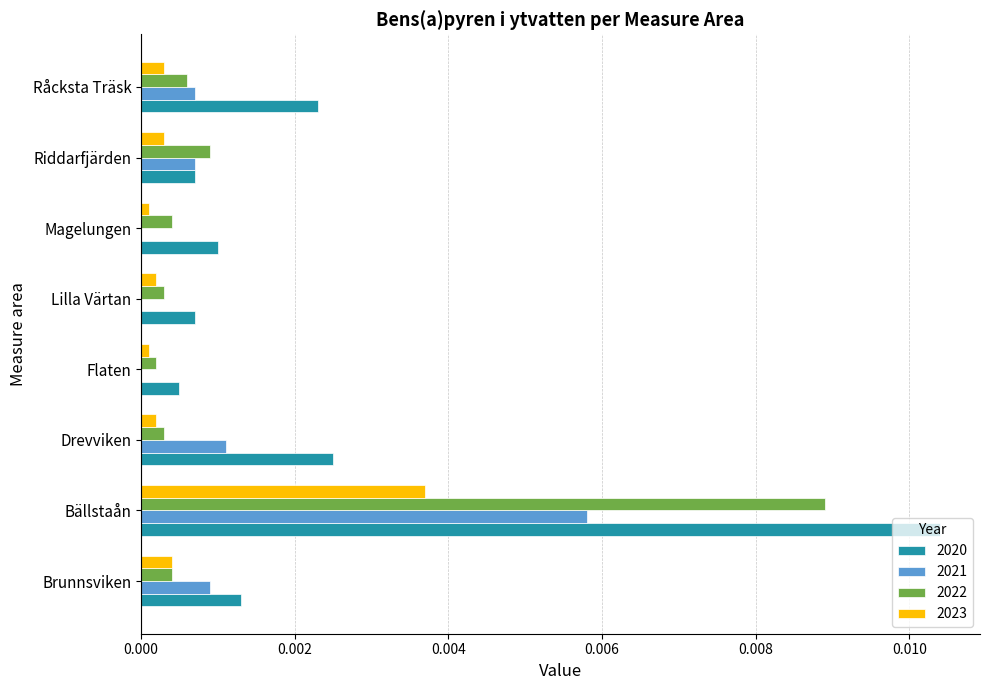

Is it true that 2021 equals 0.0 at Bällstaån?

True